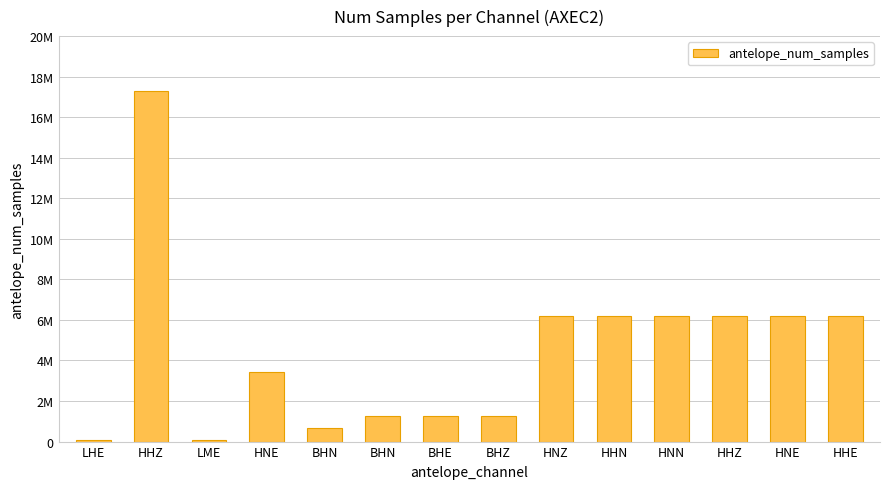

At which label does the data first exceed 6193435?

HHZ